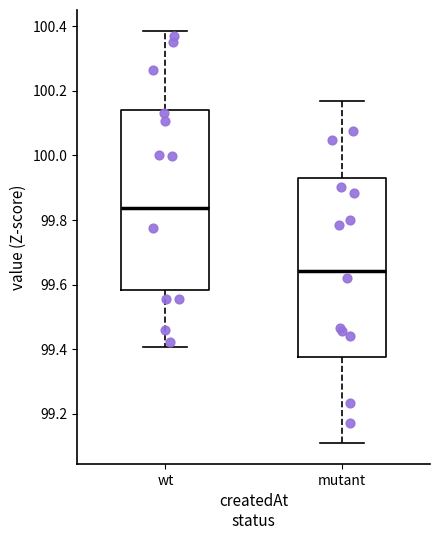

Reading left to right, read every box against the y-axis: the position of its median line, the range the box covers, and the ends of its whiskers. The values are not printed on the chart, so give them approximately, as read against the axis.

wt: median 99.84, box 99.58 to 100.14, whiskers 99.40 to 100.38
mutant: median 99.64, box 99.38 to 99.94, whiskers 99.10 to 100.16